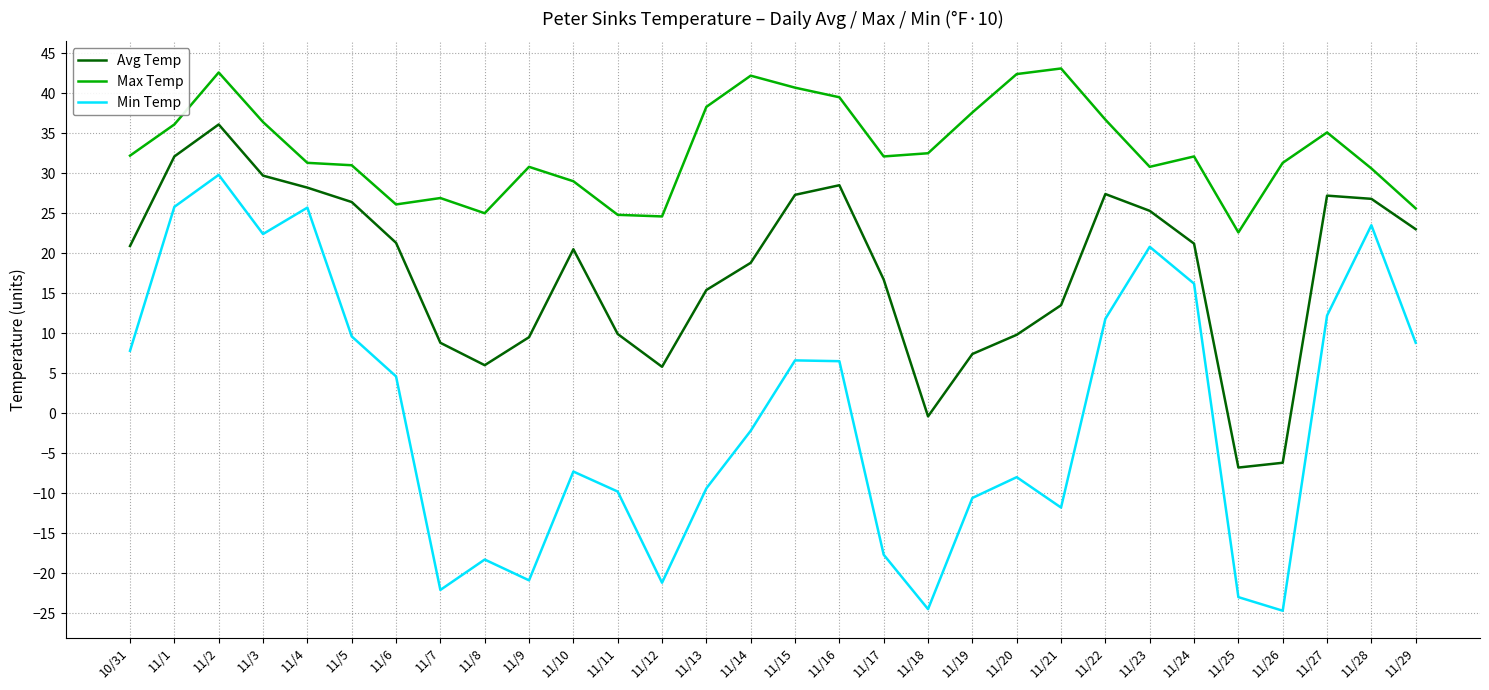

What is the total value across all series at 11/5?

67.0